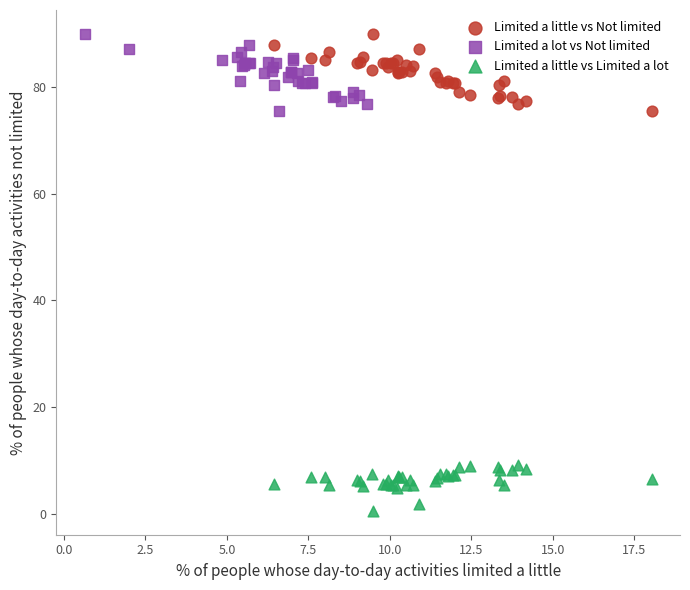

Which series reaches the minimum Y coordinate?

Limited a little vs Limited a lot